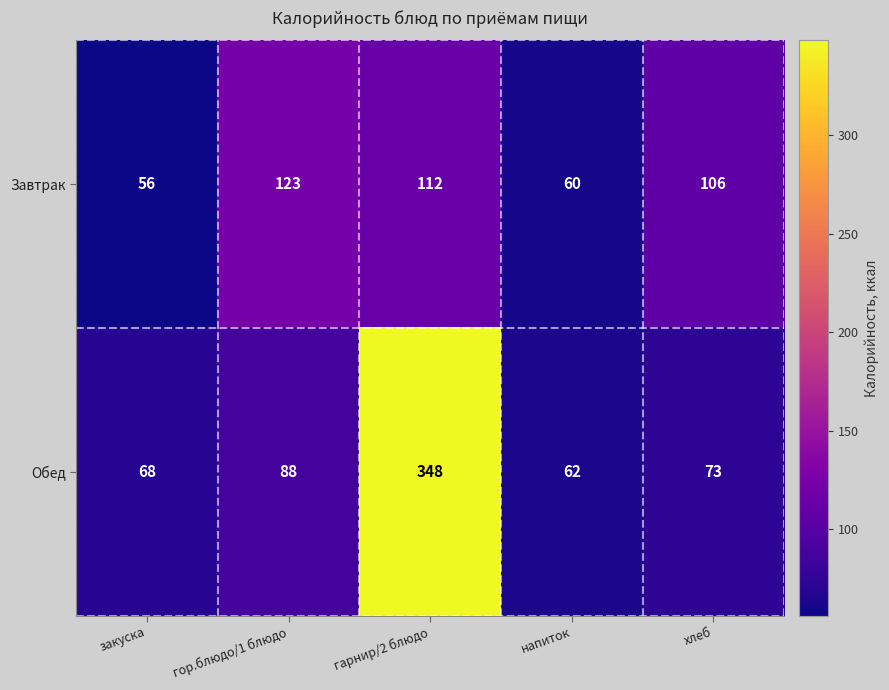

What is the difference between the maximum and minimum values in the Обед series?

286